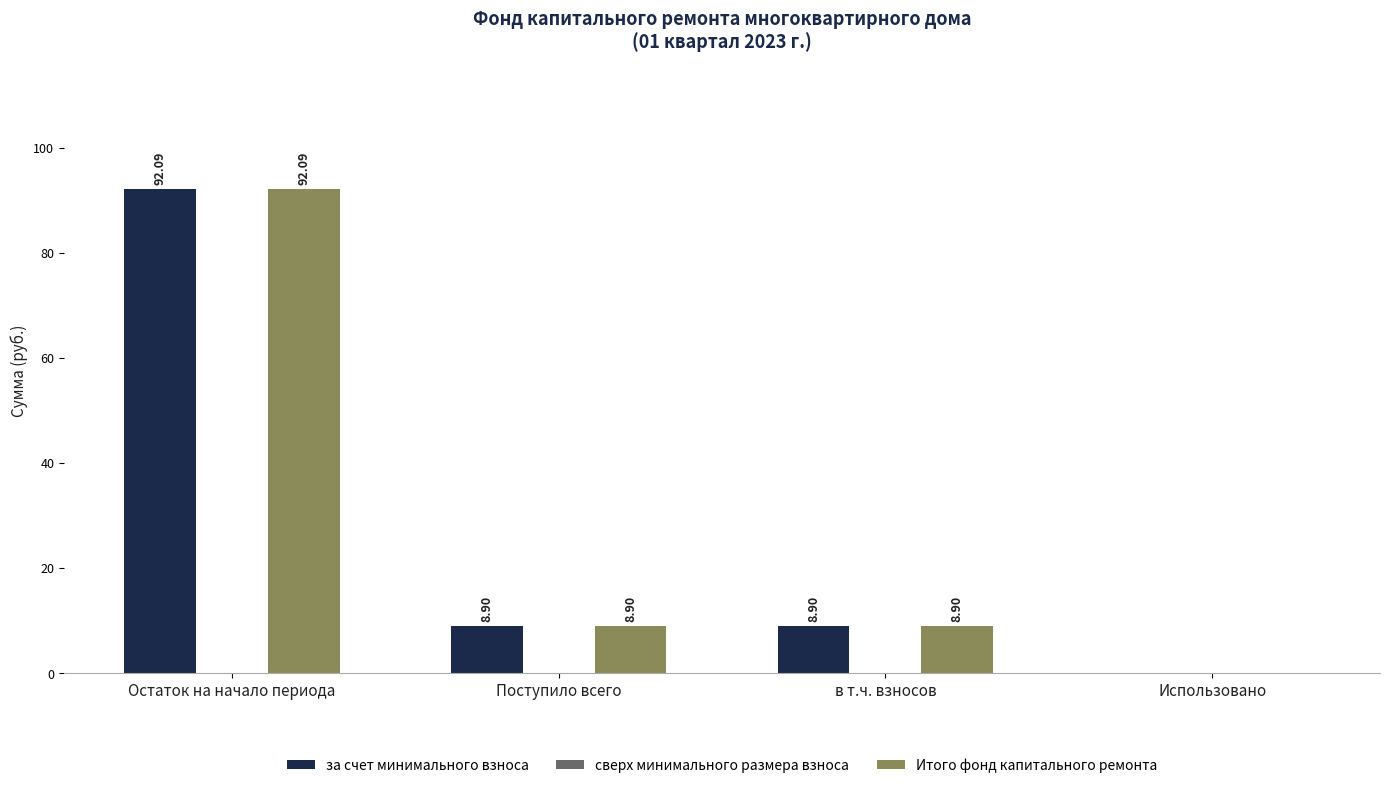

What is the sum of all Итого фонд капитального ремонта values?

109.9